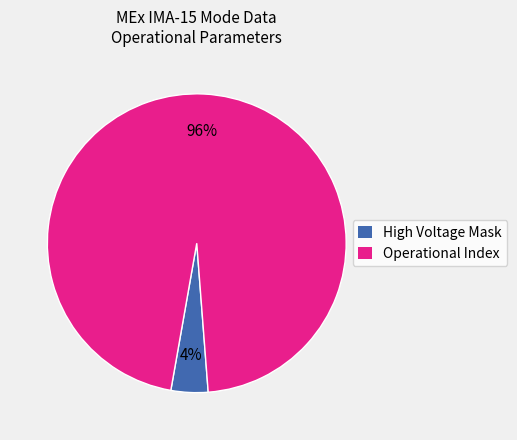

How many slices are in this pie chart?

2